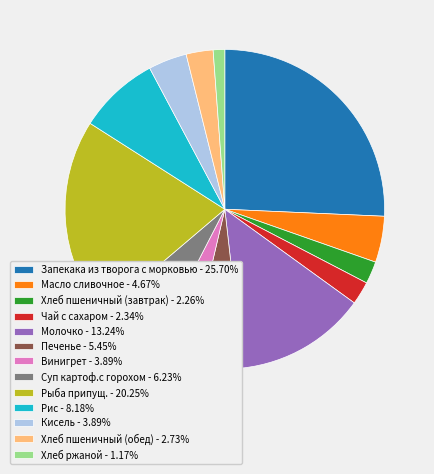

Does any single category account for the majority?

No